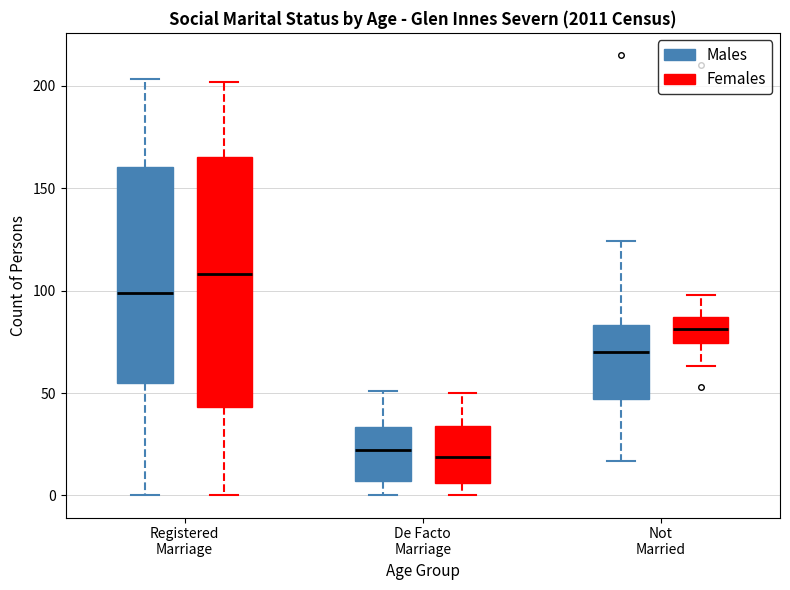

Where does the lower whisker of the box for De Facto Marriage (Males) end on the y-axis? The values are not printed on the chart, so give them approximately, as read against the axis.

0